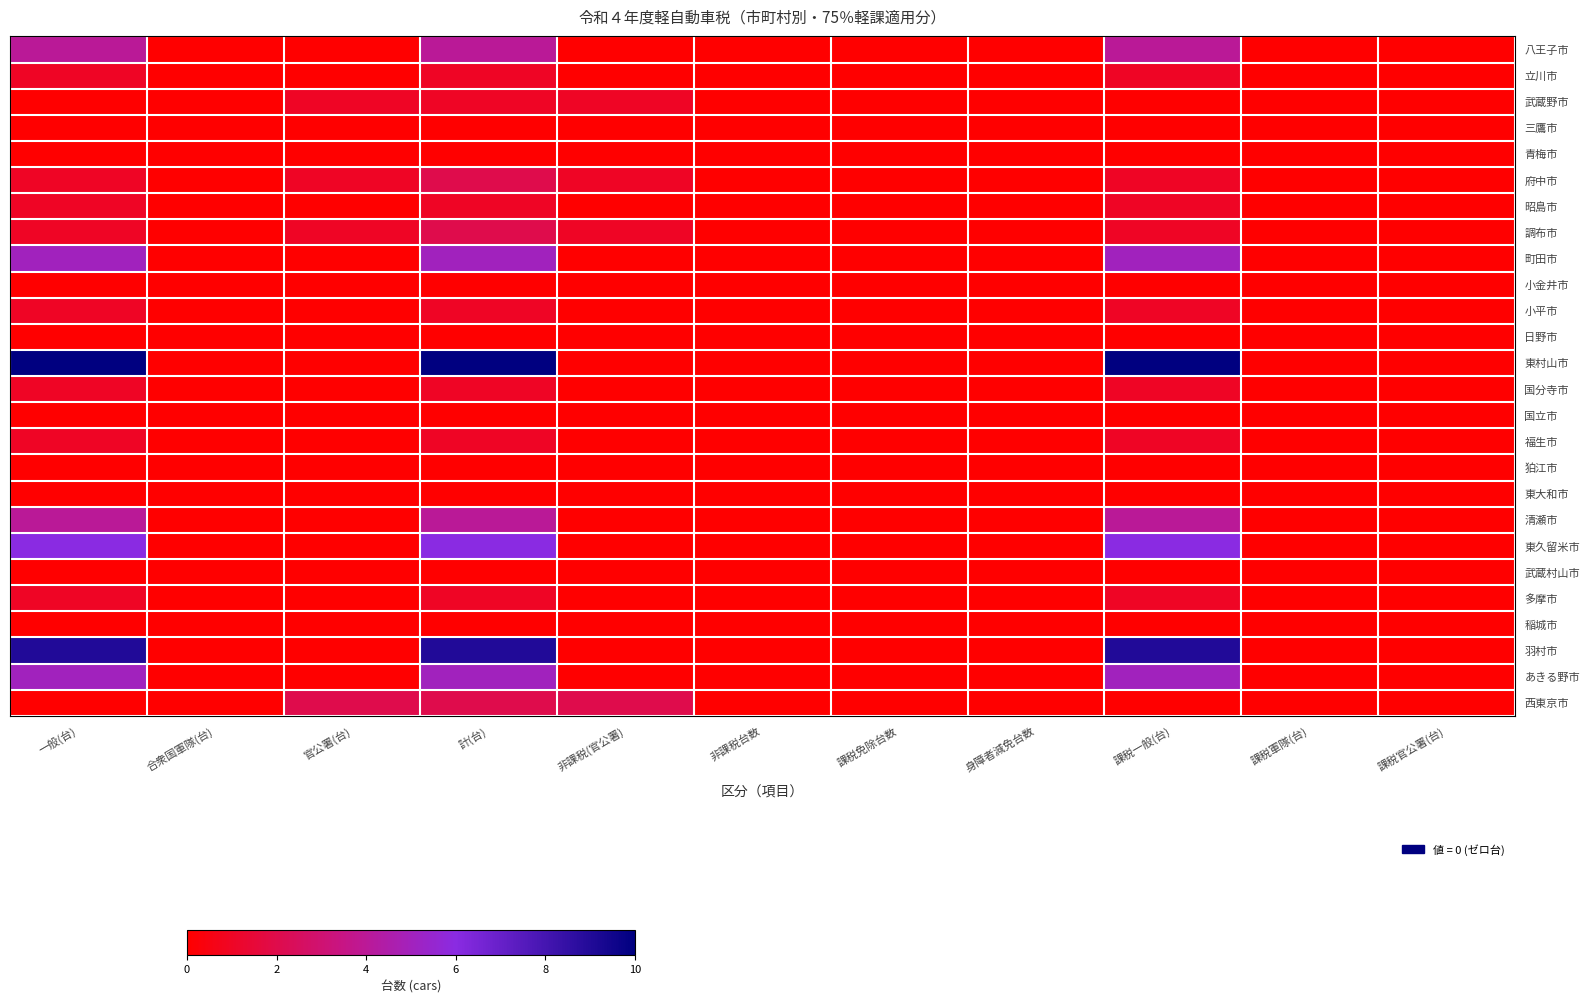

Which series changed the most between 一般(台) and 合衆国軍隊(台)?

東村山市